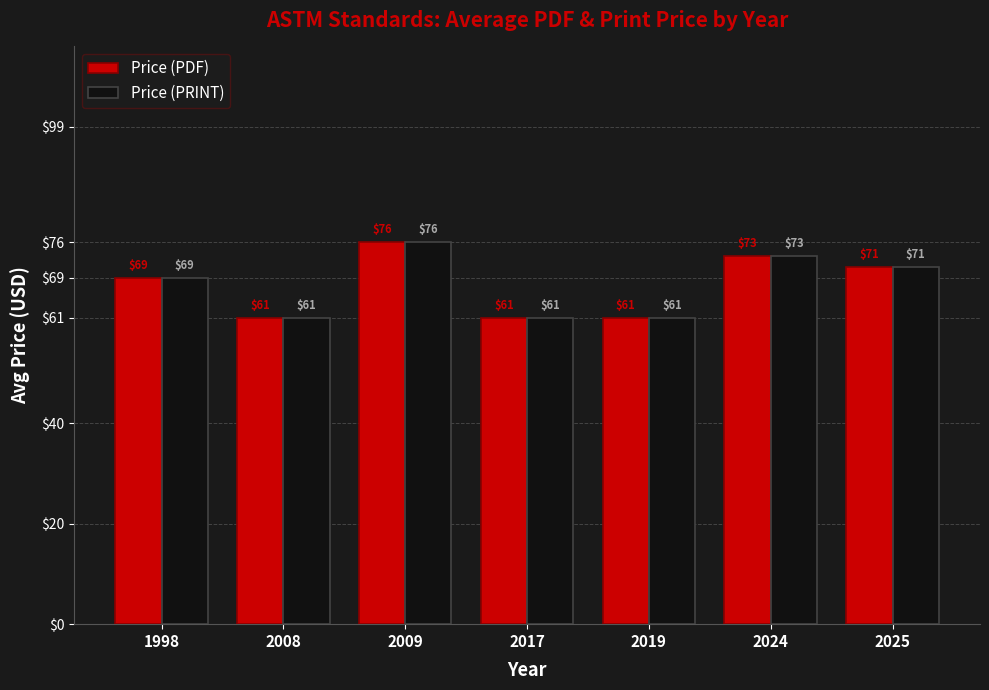

True or false: Price (PDF) has a value of 52.2 at 2009.

False